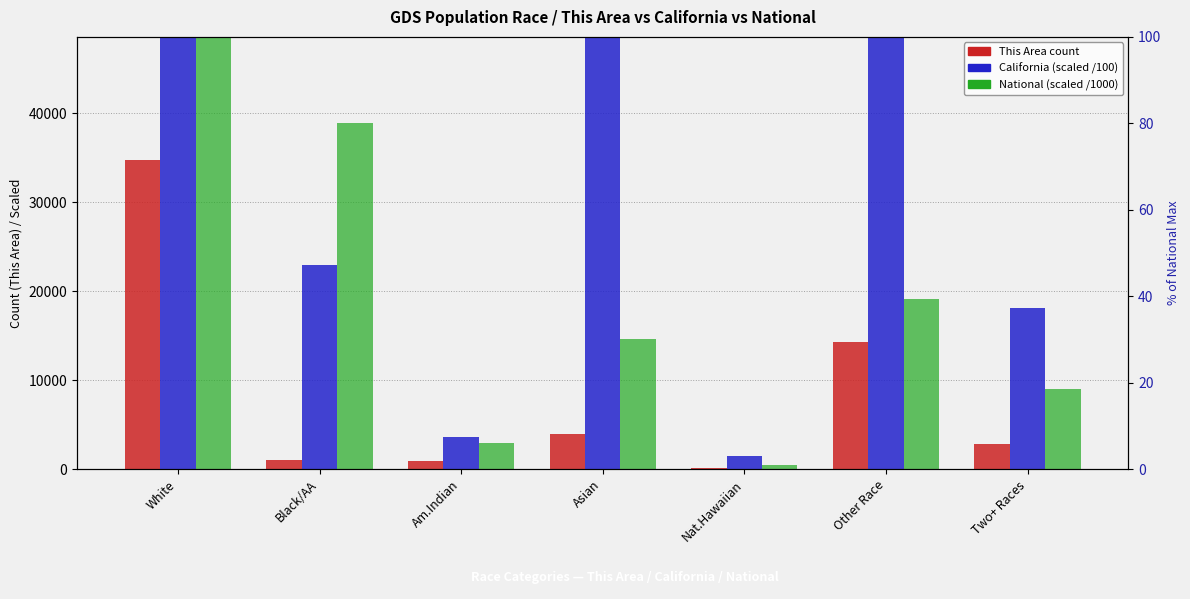

List the series in order of their overall mean, highest first.

California (scaled), National (scaled /1000), This Area